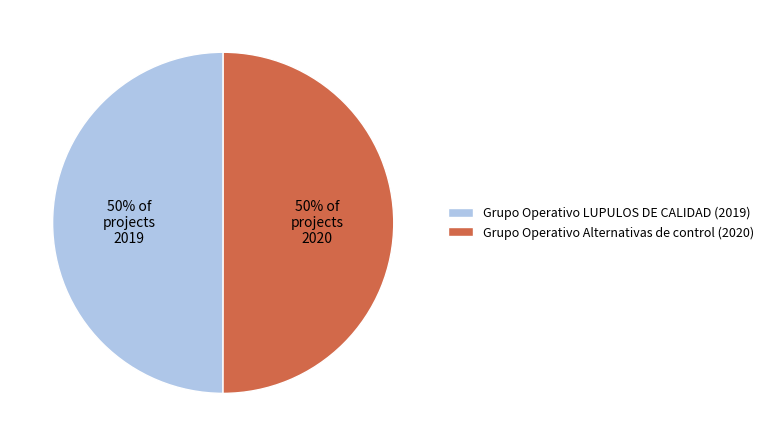

To the nearest percent, what portion does Grupo Operativo LUPULOS DE CALIDAD (2019) represent?

50%